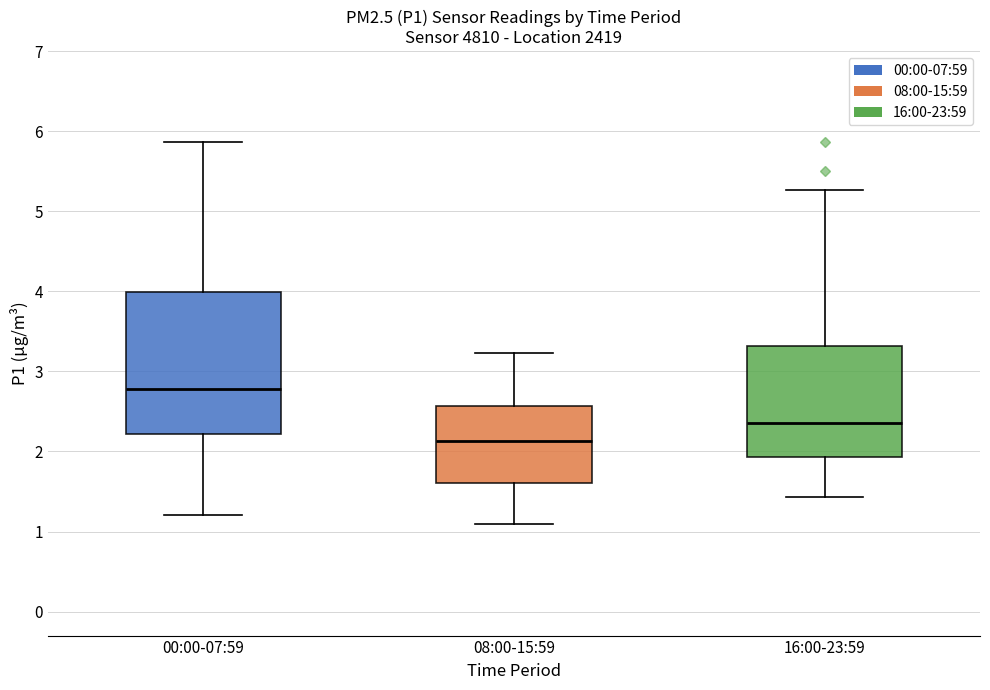

Which box's median line is the highest?

00:00-07:59